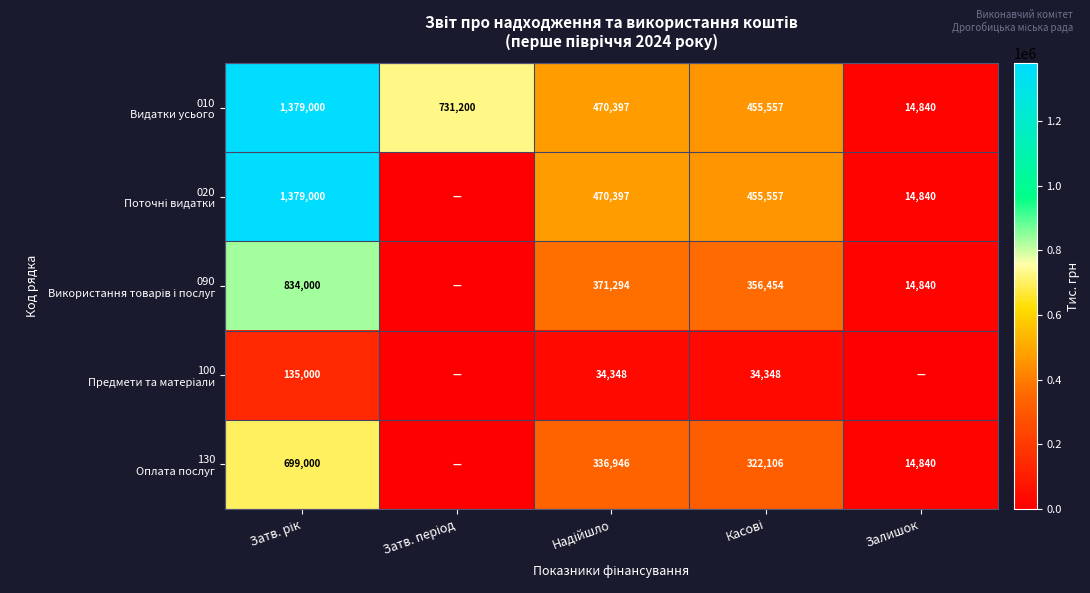

Is the value of 130 Оплата послуг at Затв. період greater than the value of 100 Предмети та матеріали at Надійшло?

No